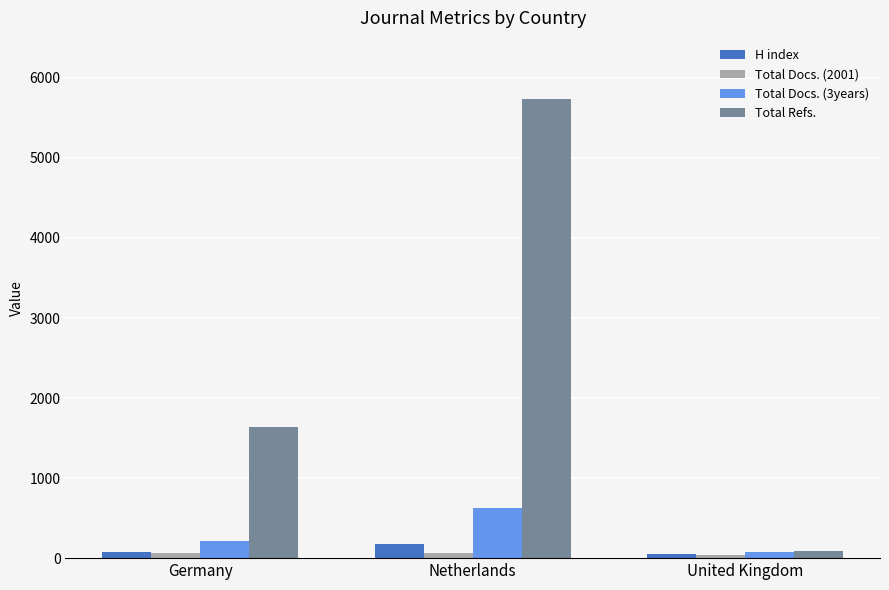

List the series in order of their peak value, highest first.

Total Refs., Total Docs. (3years), H index, Total Docs. (2001)